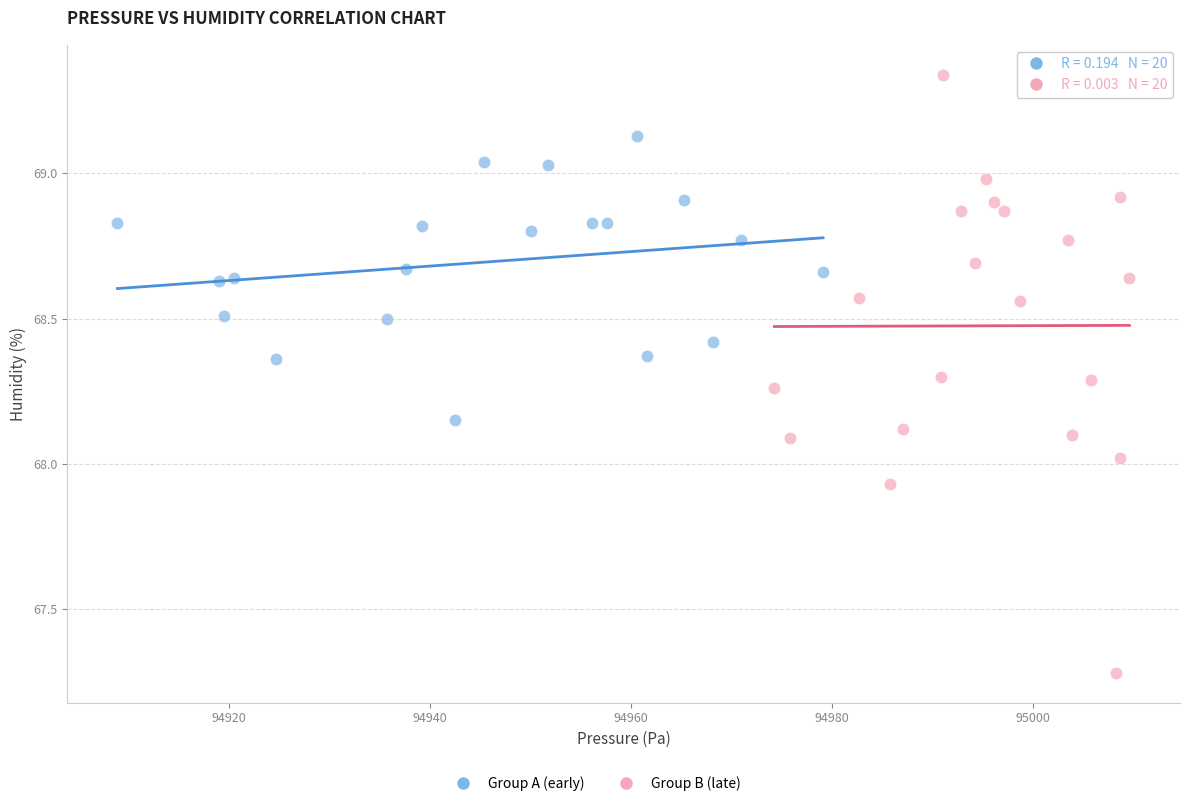

Which series reaches the maximum Y coordinate?

Group B (late)